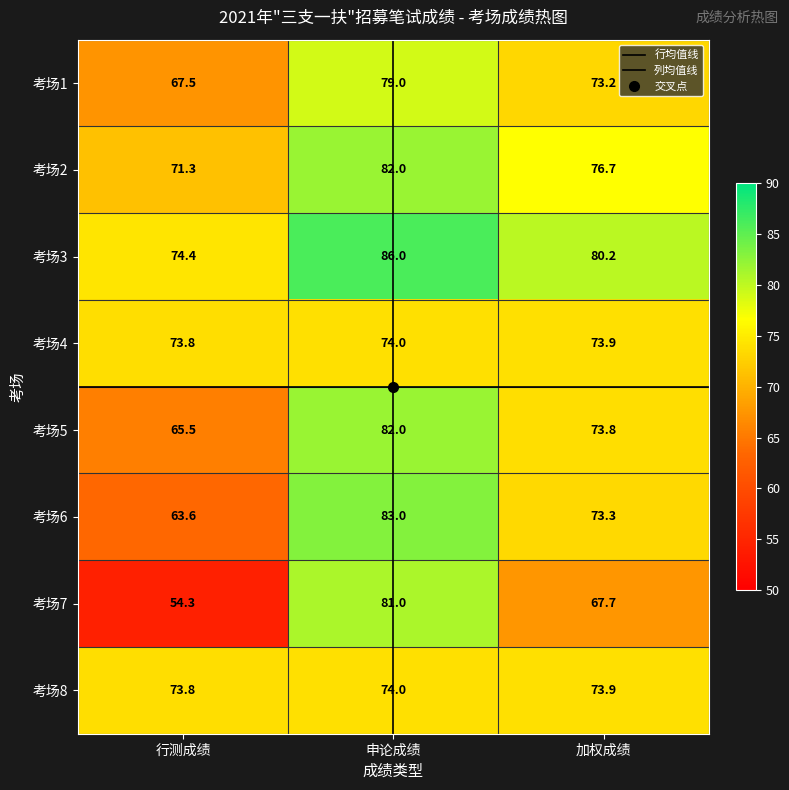

What is the difference between the maximum and minimum values in the 考场6 series?

19.4